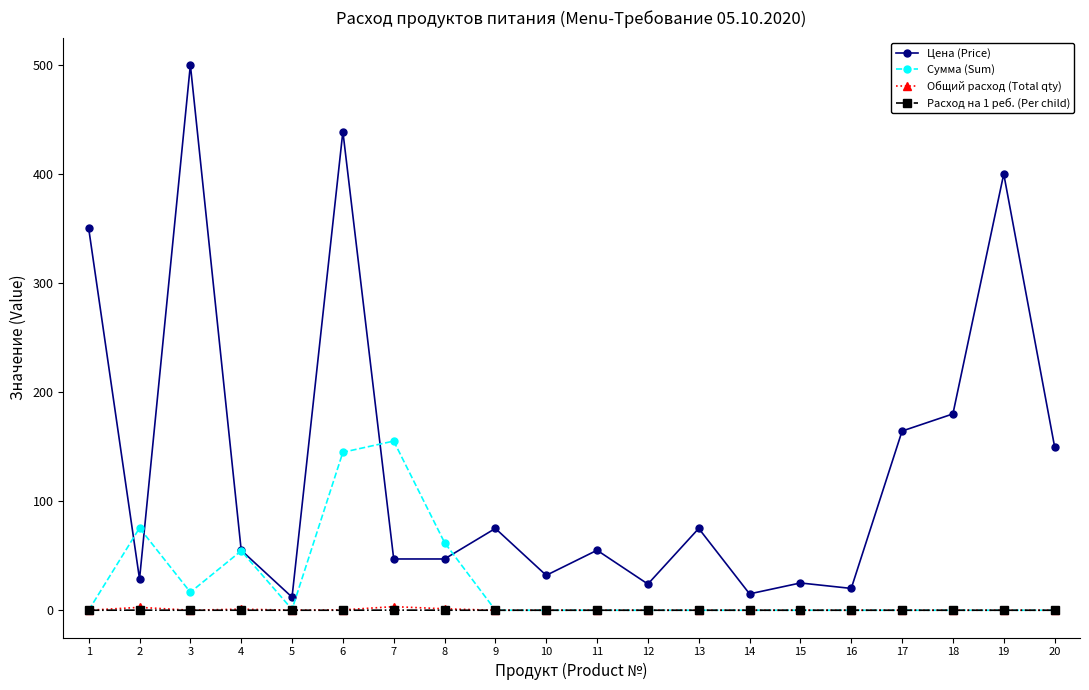

True or false: Общий расход (Total qty) has more than 1 points higher than both neighbors.

True